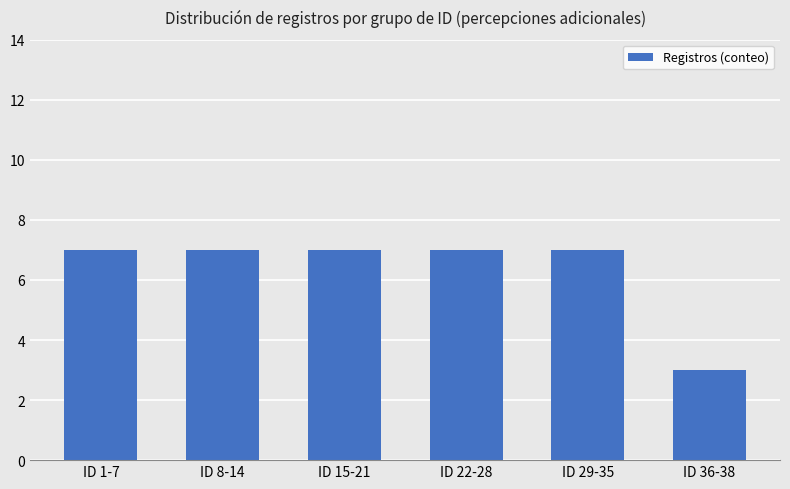

Is it true that the value at ID 8-14 is 3?

False